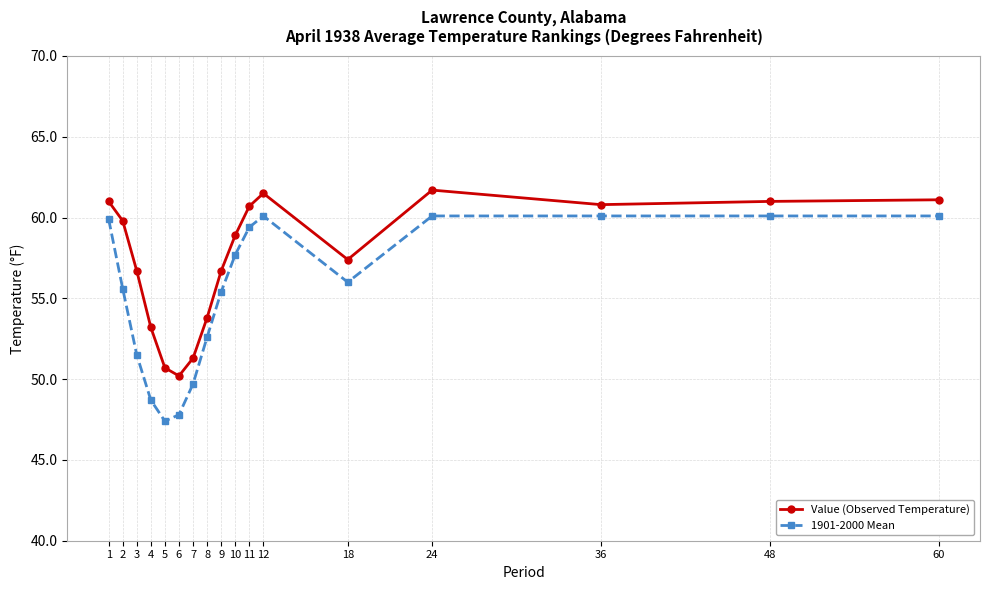

What is the average value of the Value (Observed Temperature) series?

57.4